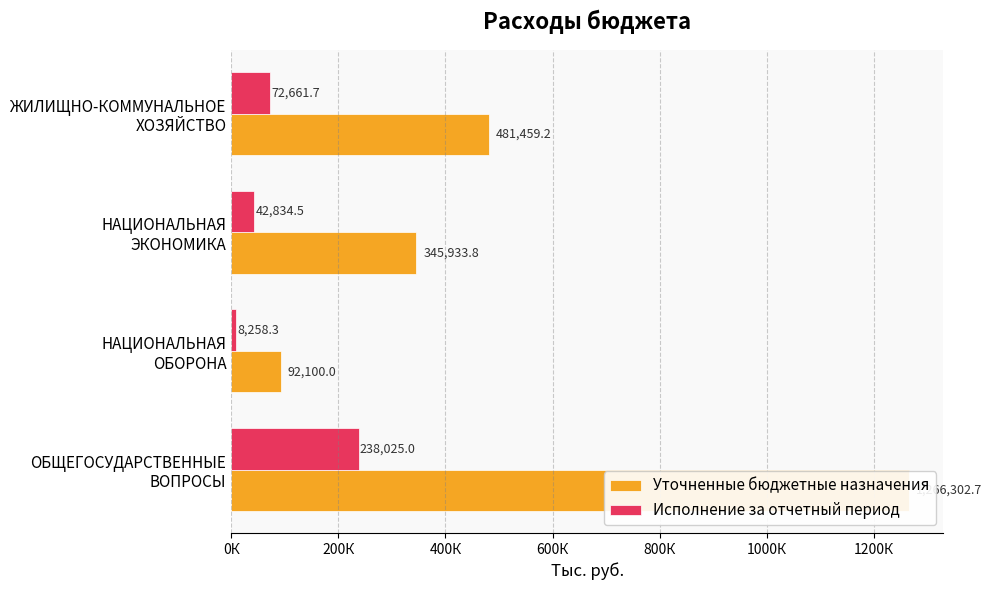

True or false: Уточненные бюджетные назначения has a value of 2097150.7 at ОБЩЕГОСУДАРСТВЕННЫЕ ВОПРОСЫ.

False